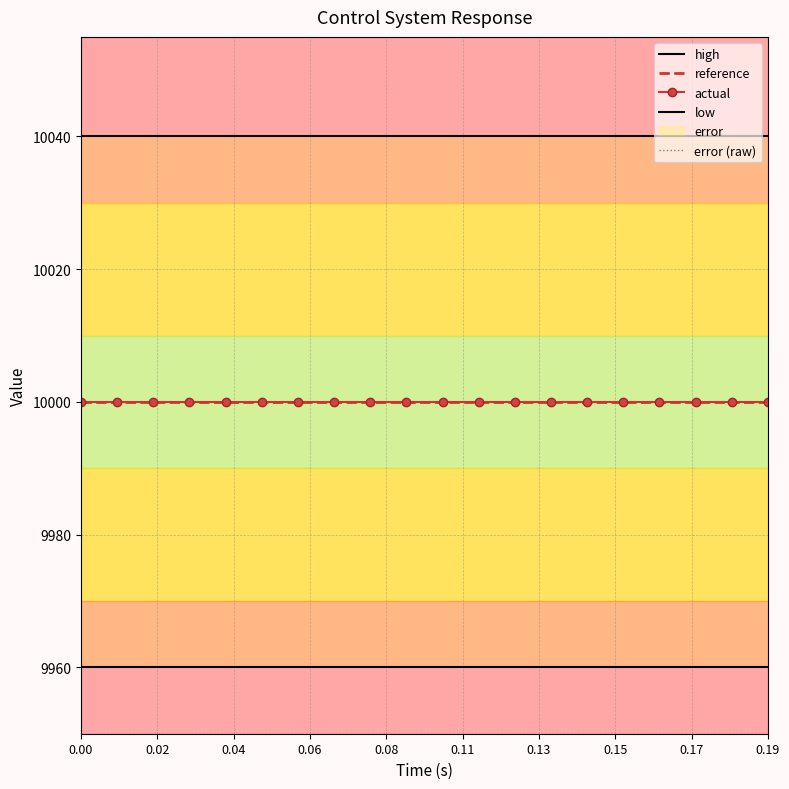

True or false: low and error (raw) intersect in this chart.

False